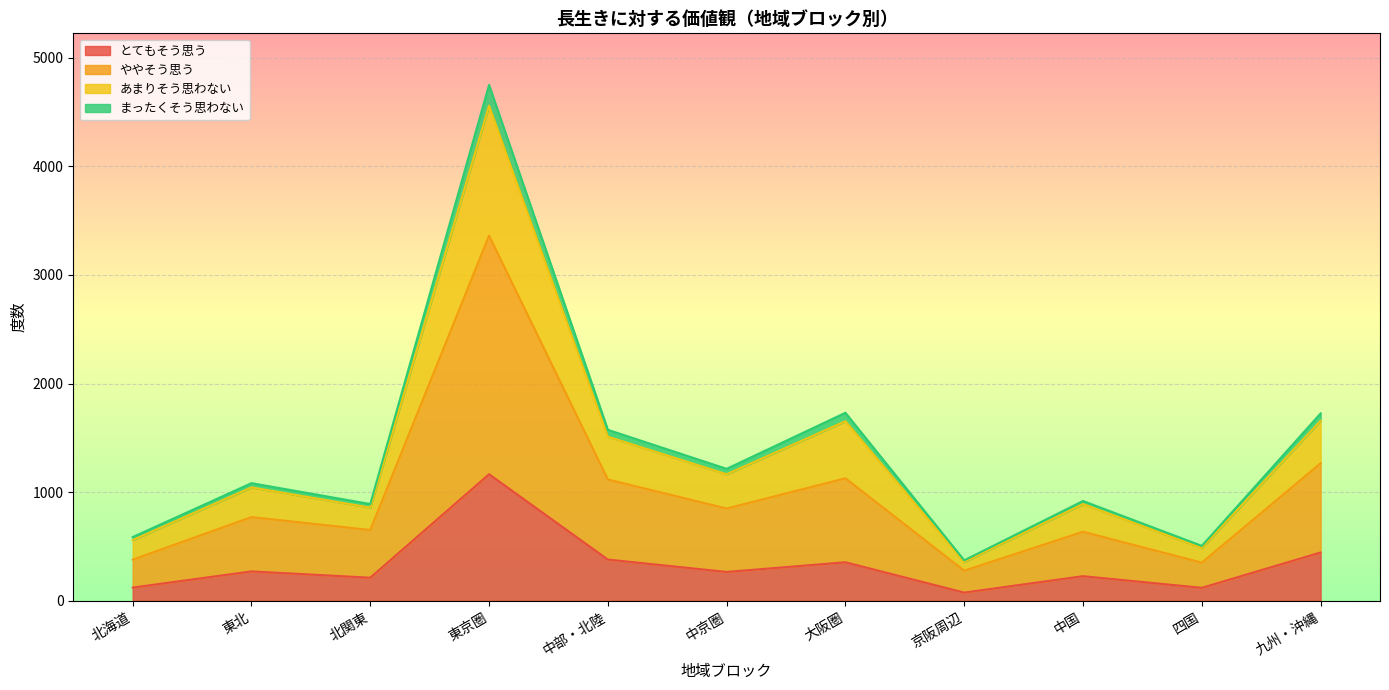

Which category has the highest value in the とてもそう思う series?

東京圏